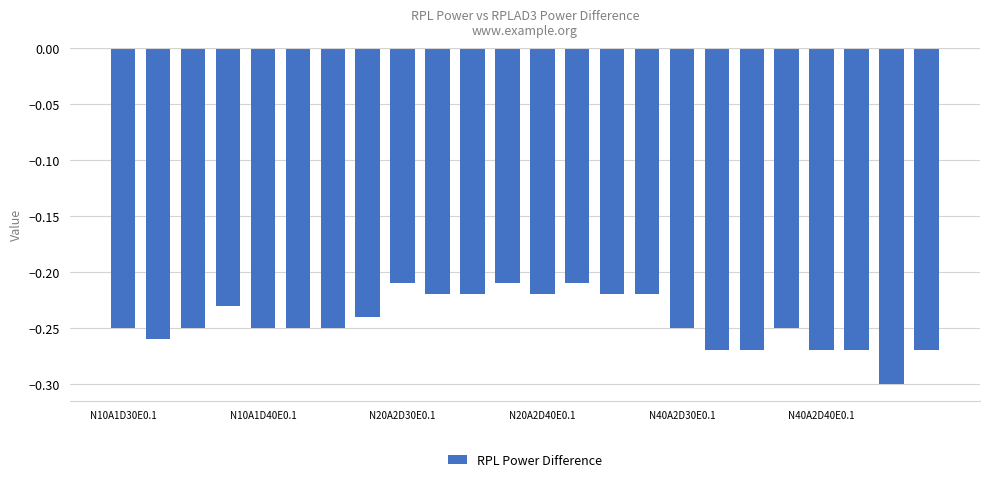

Count the number of data series in this chart.

1